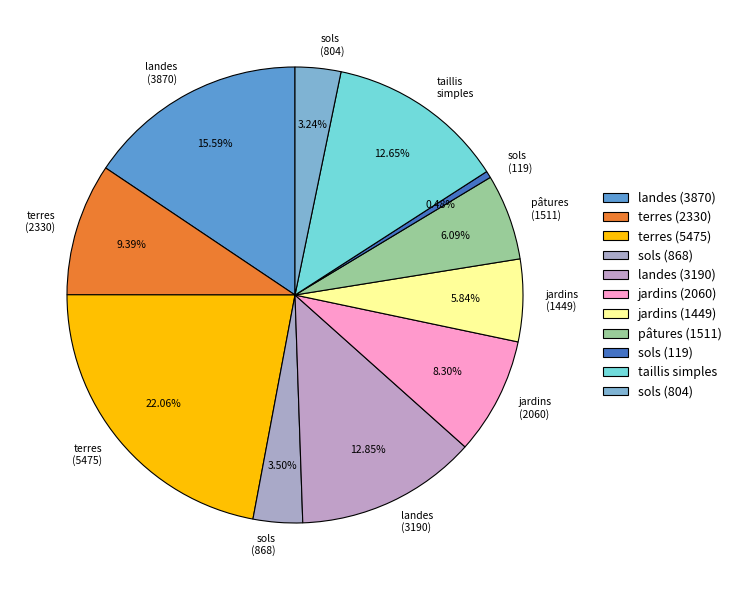

To the nearest percent, what is the difference between the pâtures (1511) and sols (119) slice percentages?

6%